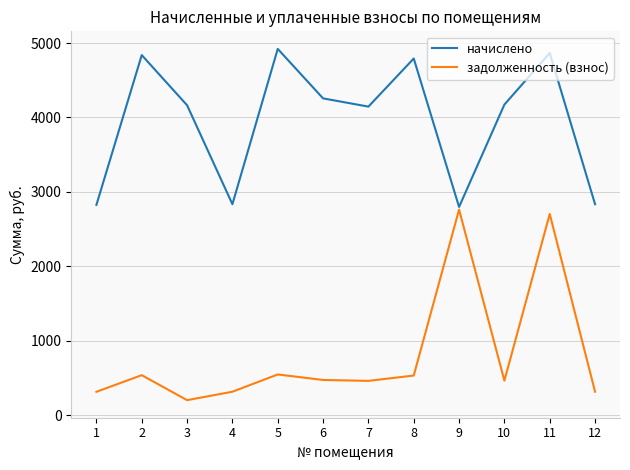

What are all the series names shown in the legend?

начислено, задолженность (взнос)